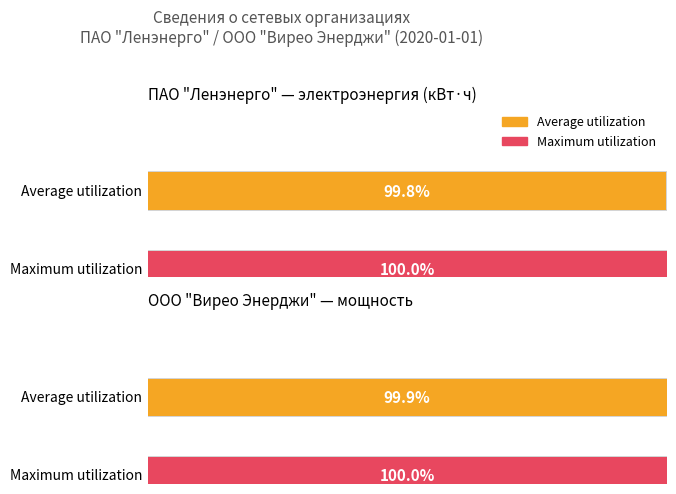

Rank the series by their average value, from lowest to highest.

Average utilization, Maximum utilization